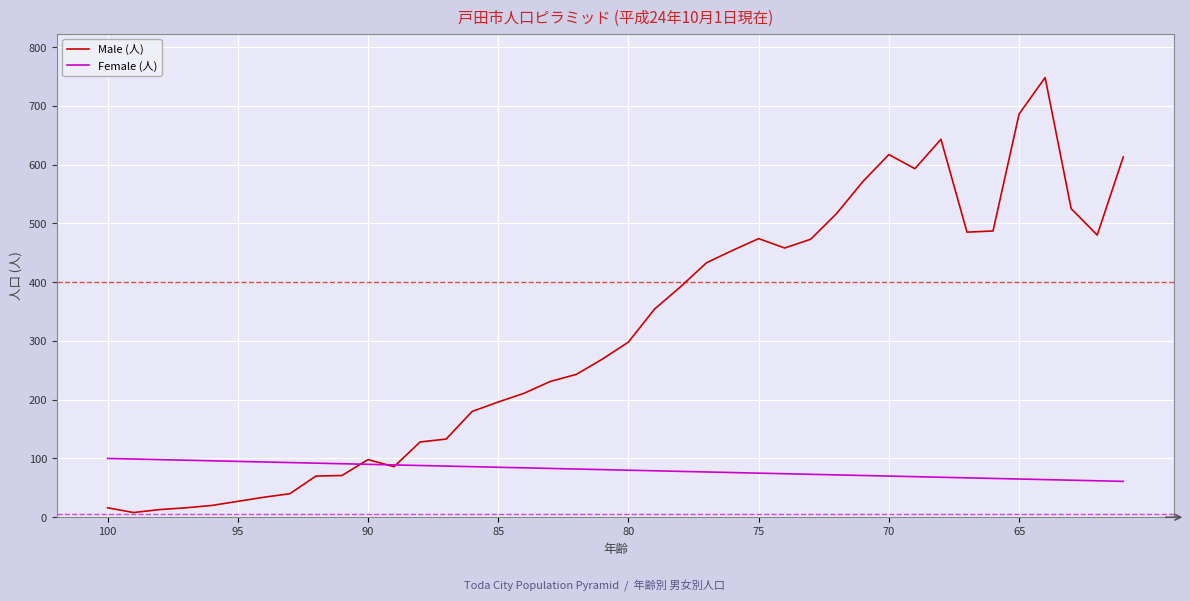

Which series has the largest total across all categories?

Male (人)